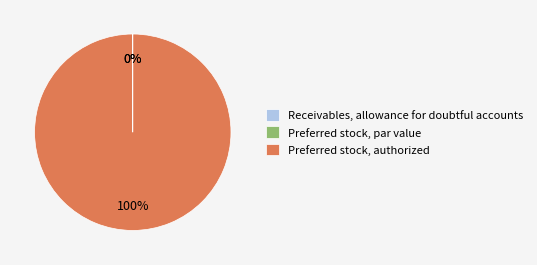

Is there a majority slice in this chart?

Yes